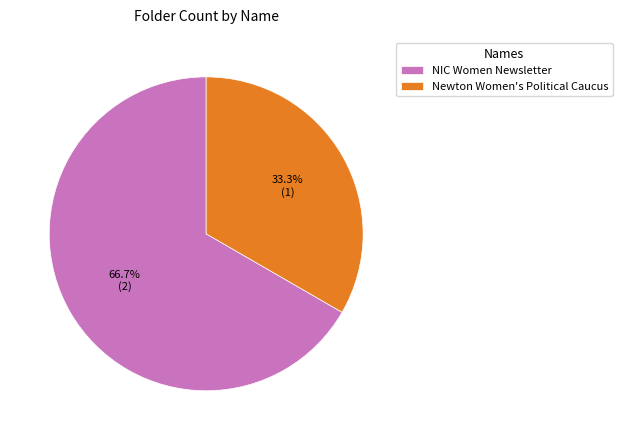

Rank the categories by value from lowest to highest.

Newton Women's Political Caucus, NIC Women Newsletter